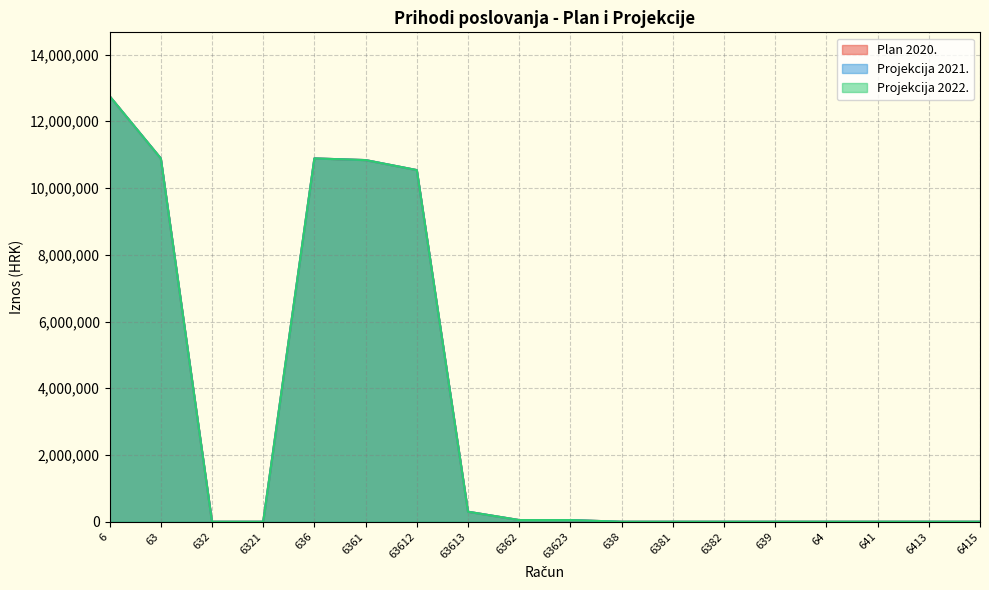

The value of Plan 2020. at 63 is 10887075. True or false?

True